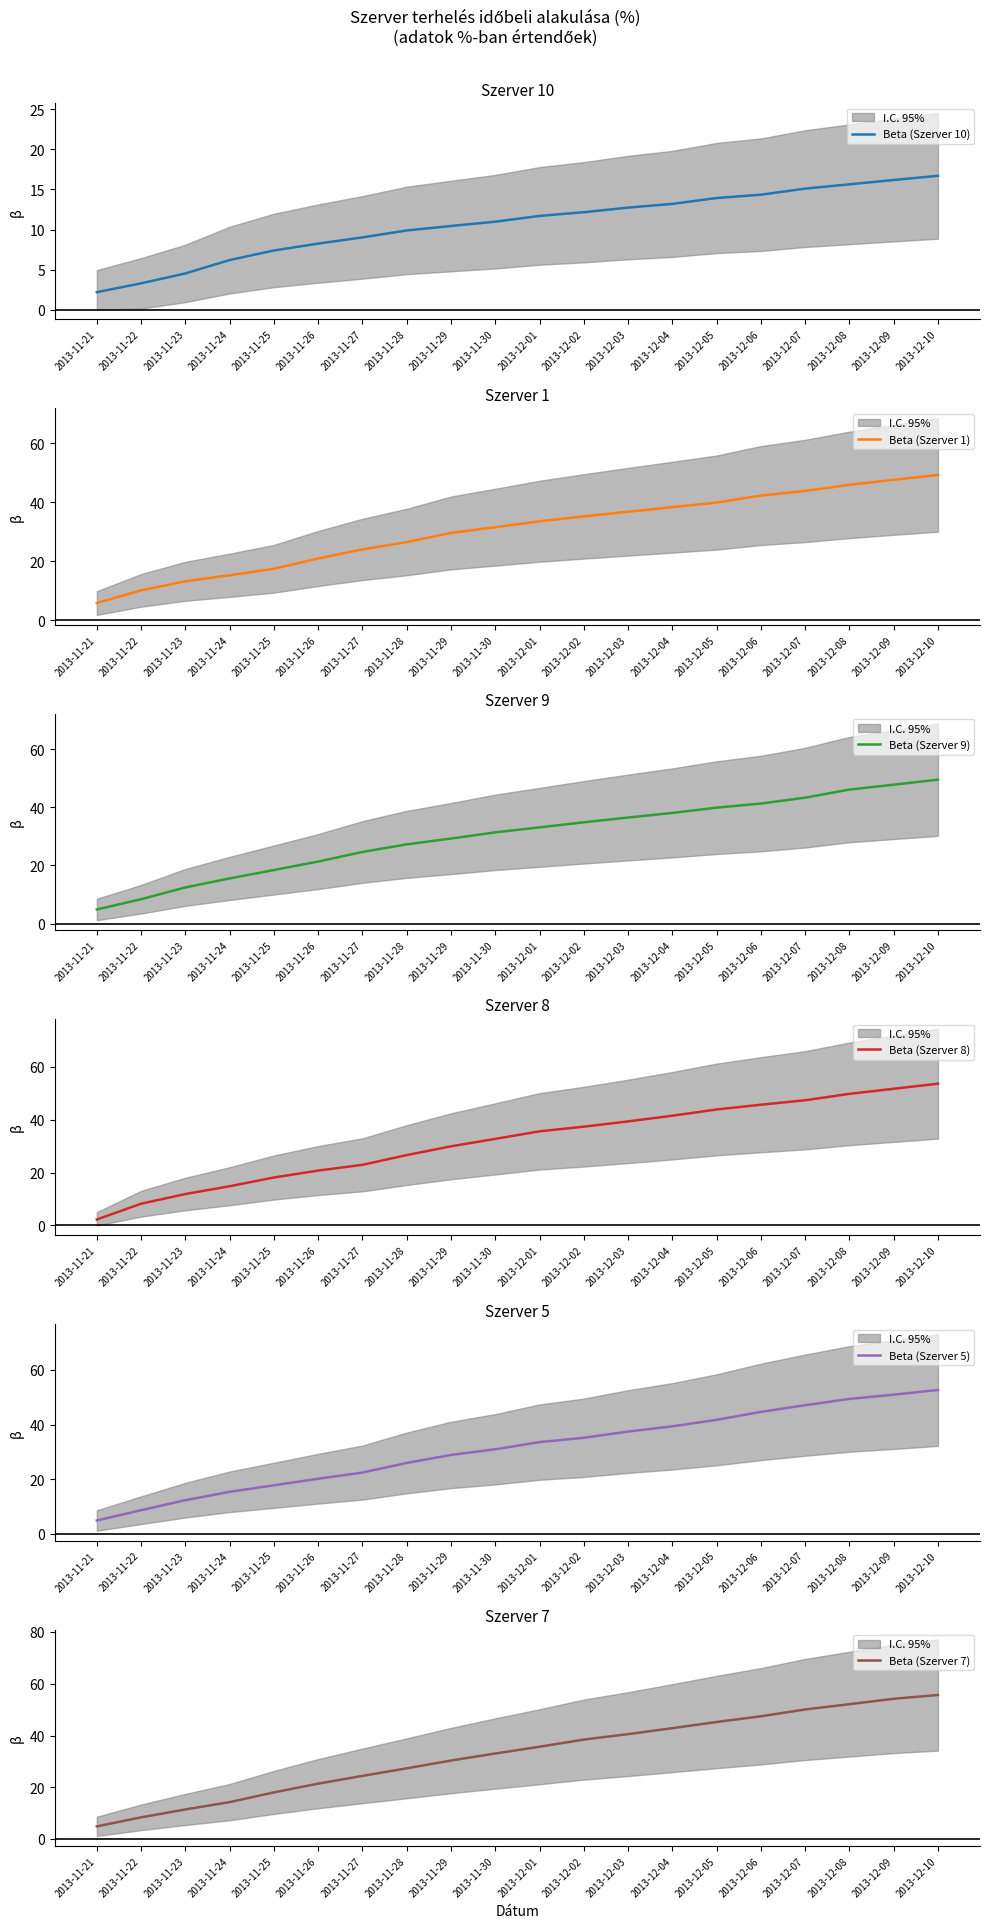

Which series changed the most between 2013-11-23 and 2013-12-09?

Beta (Szerver 7)